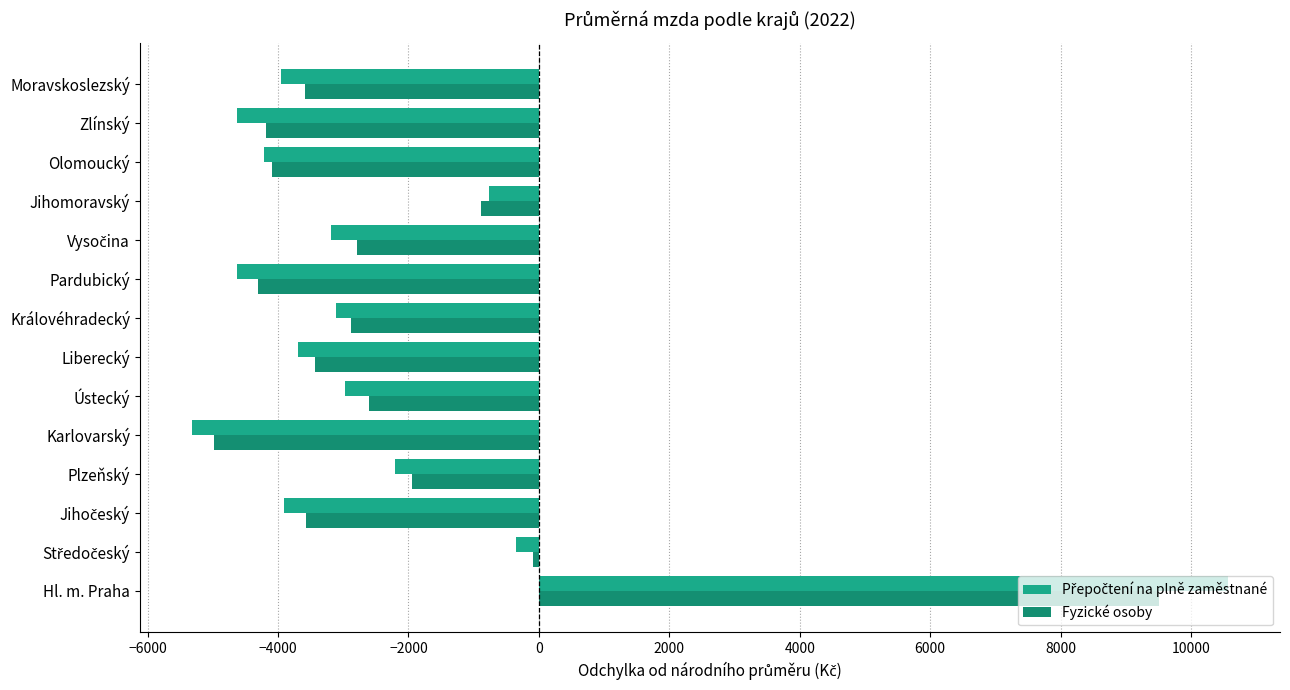

What is the sum of all Fyzické osoby values?

-29860.7